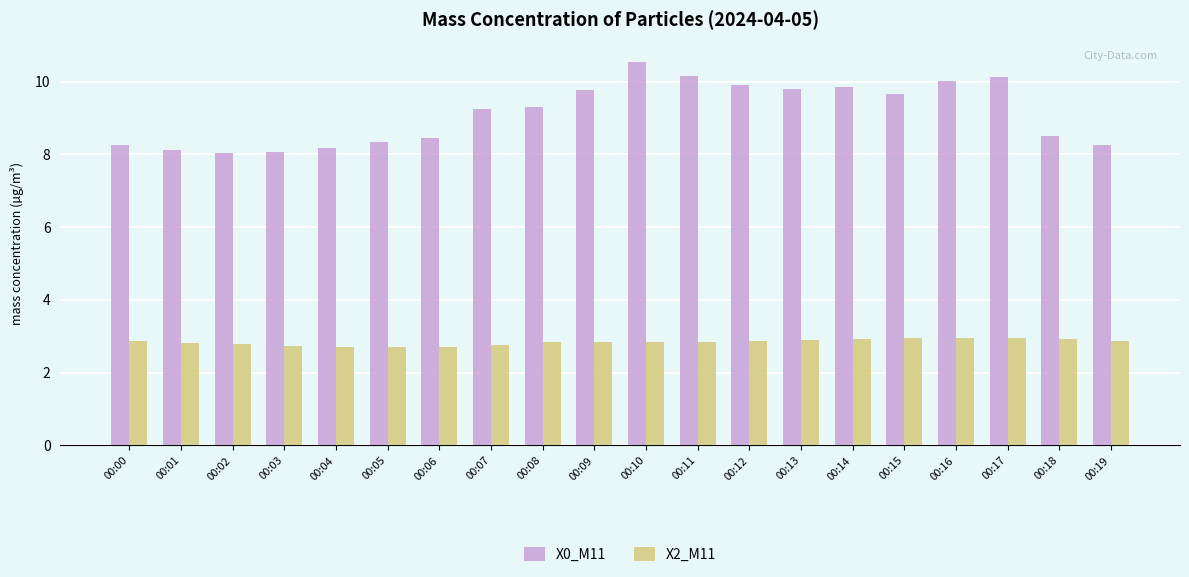

At which category is the sum across all series the highest?

00:10